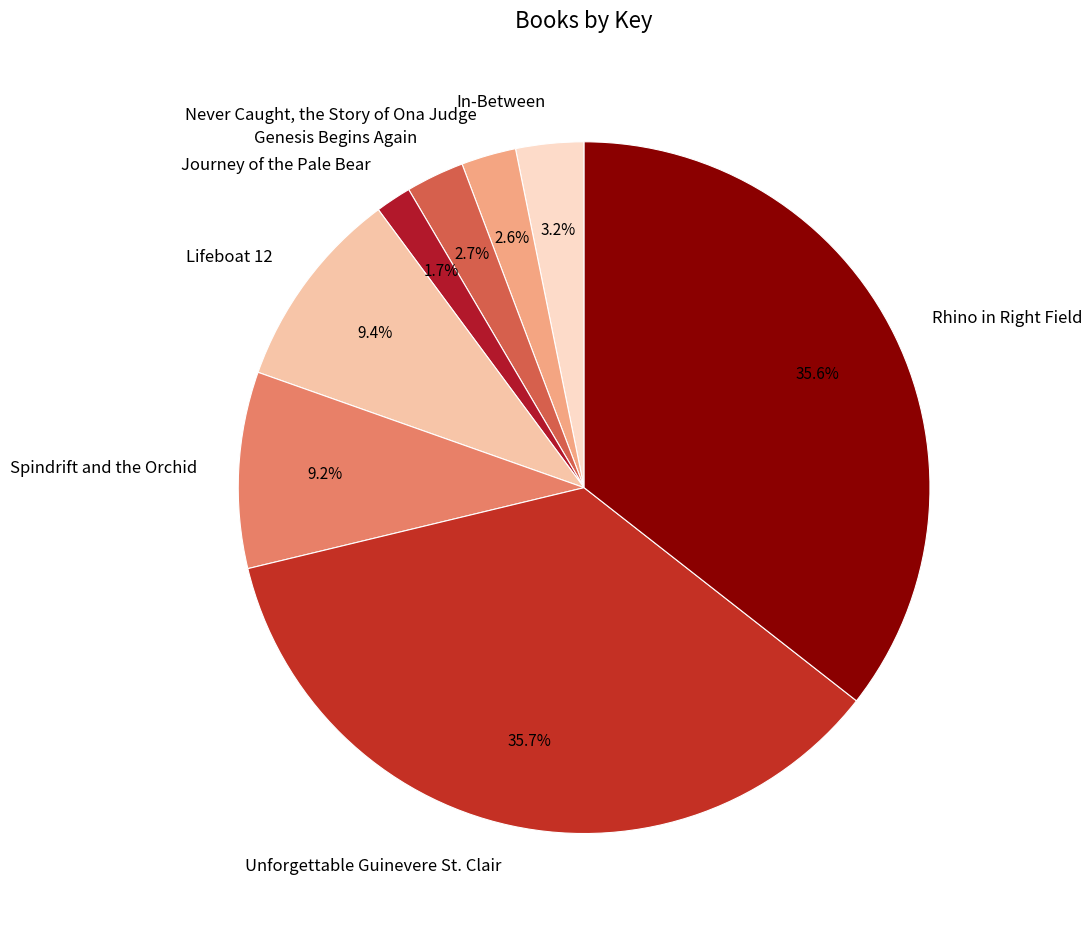

Rank the categories by value from highest to lowest.

Unforgettable Guinevere St. Clair, Rhino in Right Field, Lifeboat 12, Spindrift and the Orchid, In-Between, Genesis Begins Again, Never Caught, the Story of Ona Judge, Journey of the Pale Bear